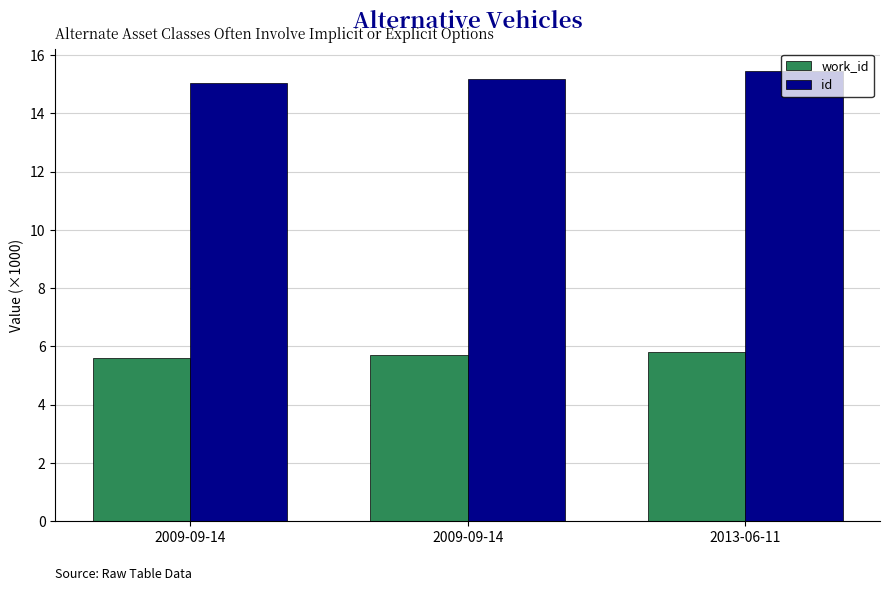

What is the spread (max minus min) of values at 2009-09-14?

9.4